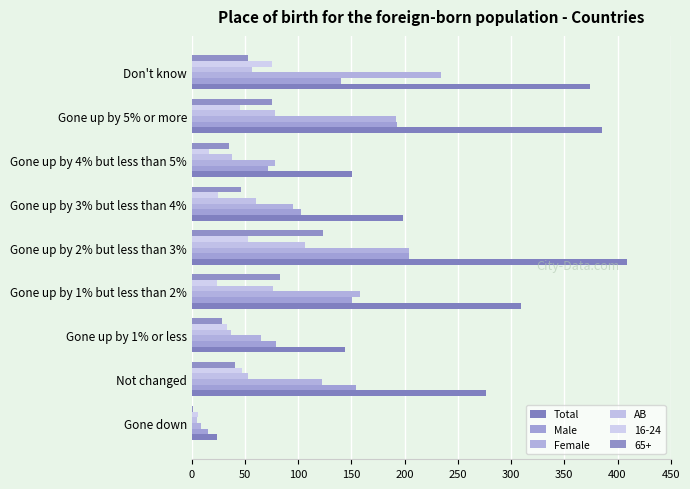

What is the value of the AB bar at the 5th from the left?

106